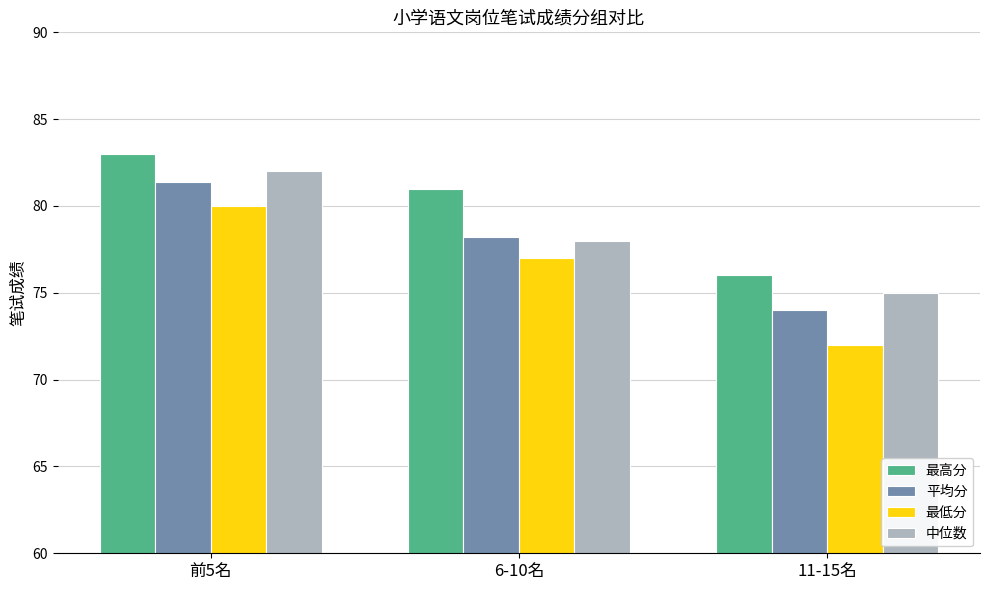

Which series has the largest total across all categories?

最高分